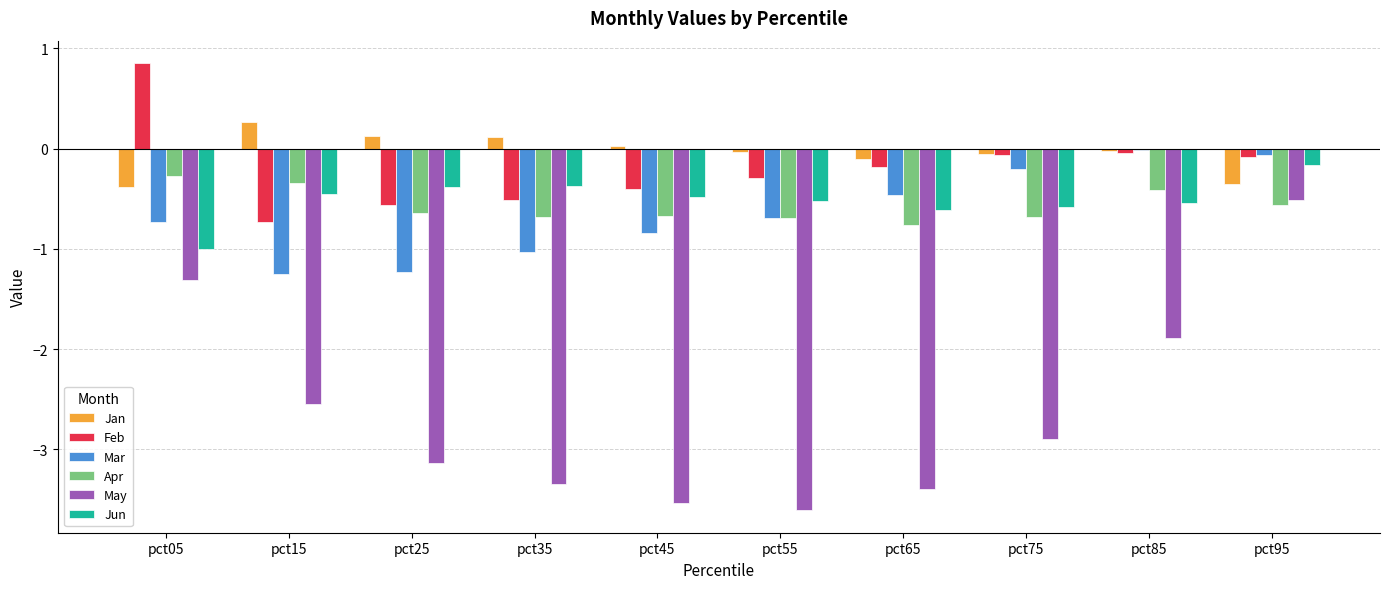

Are the bars grouped side by side (vs. stacked)?

Yes